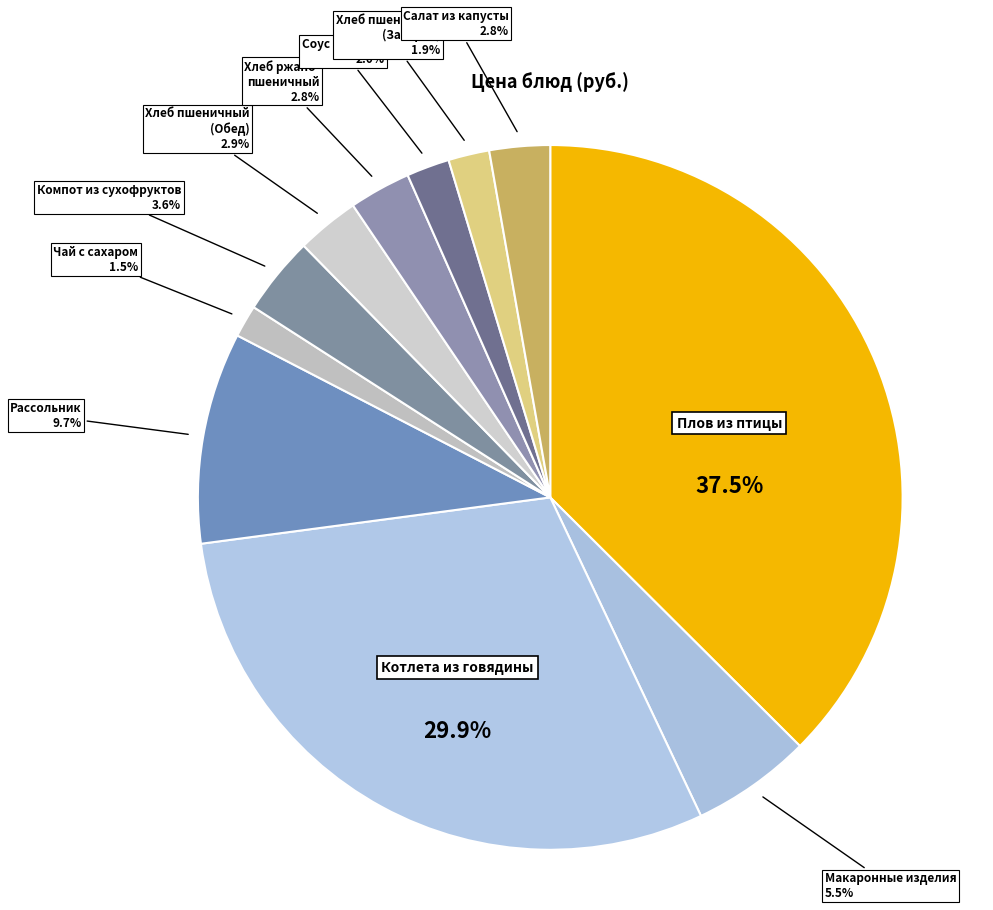

How many segments does this pie chart have?

11